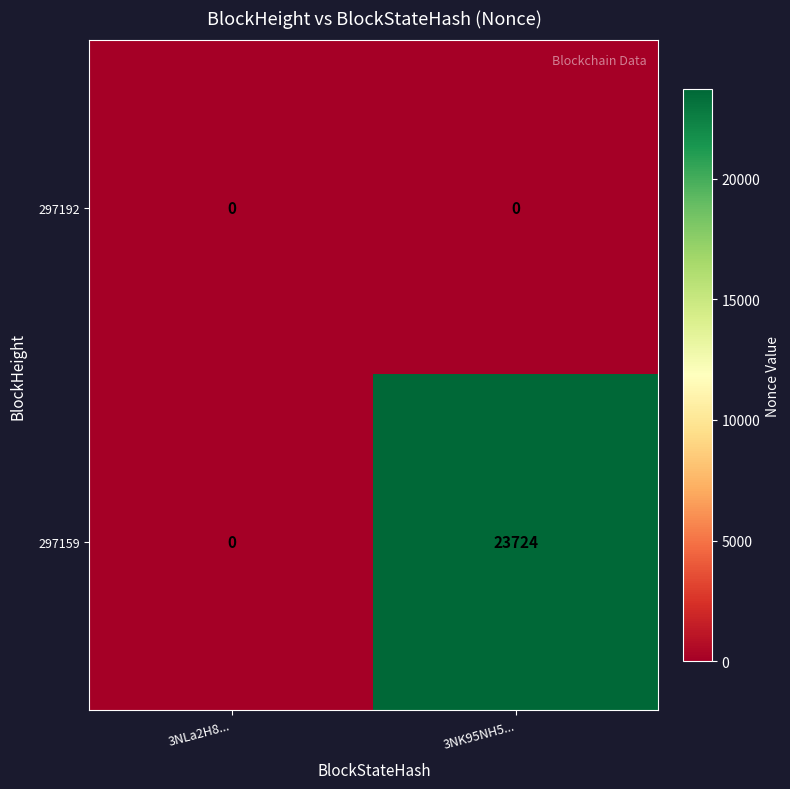

True or false: 297159 has a value of 23724 at 3NK95NH5....

True